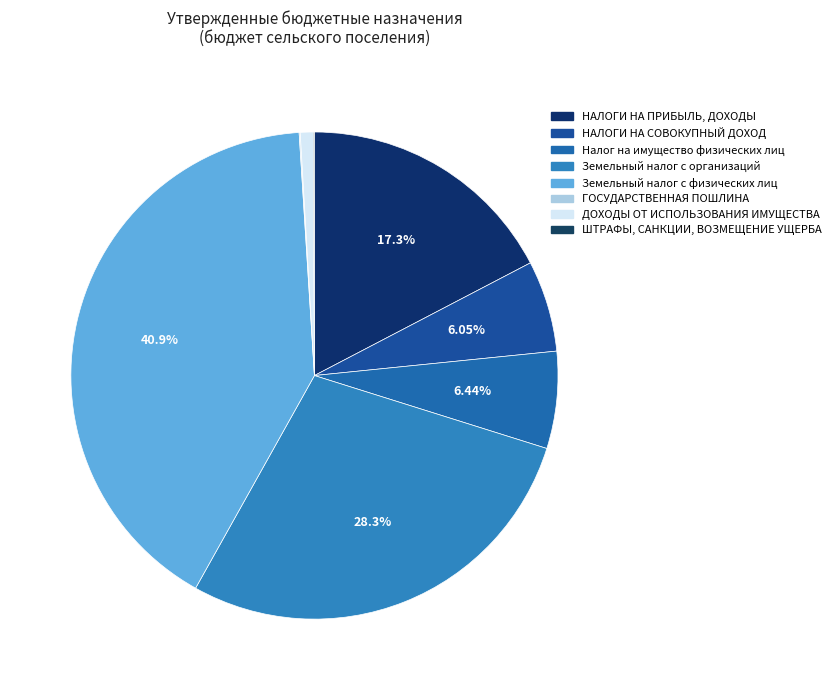

What percentage is the Земельный налог с физических лиц slice, to the nearest percent?

41%